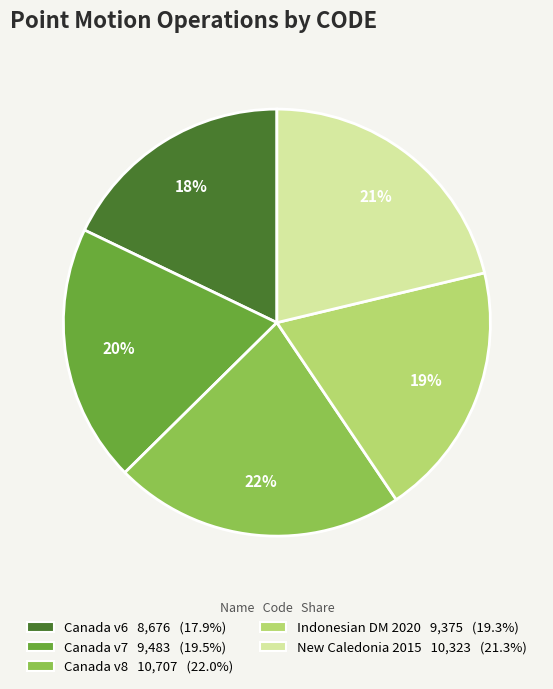

To the nearest percent, what is the difference between the largest and smallest slice percentages?

4%